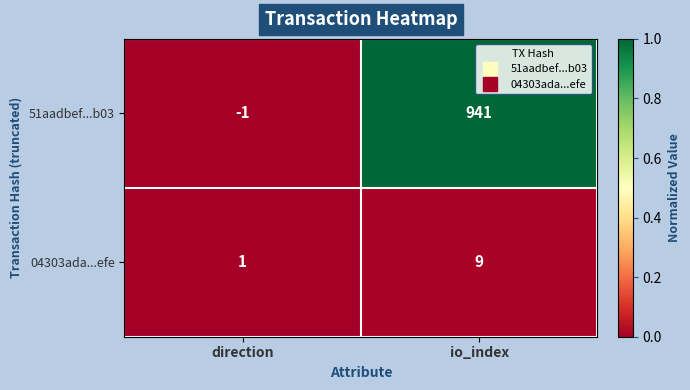

How many distinct data groups are displayed?

2